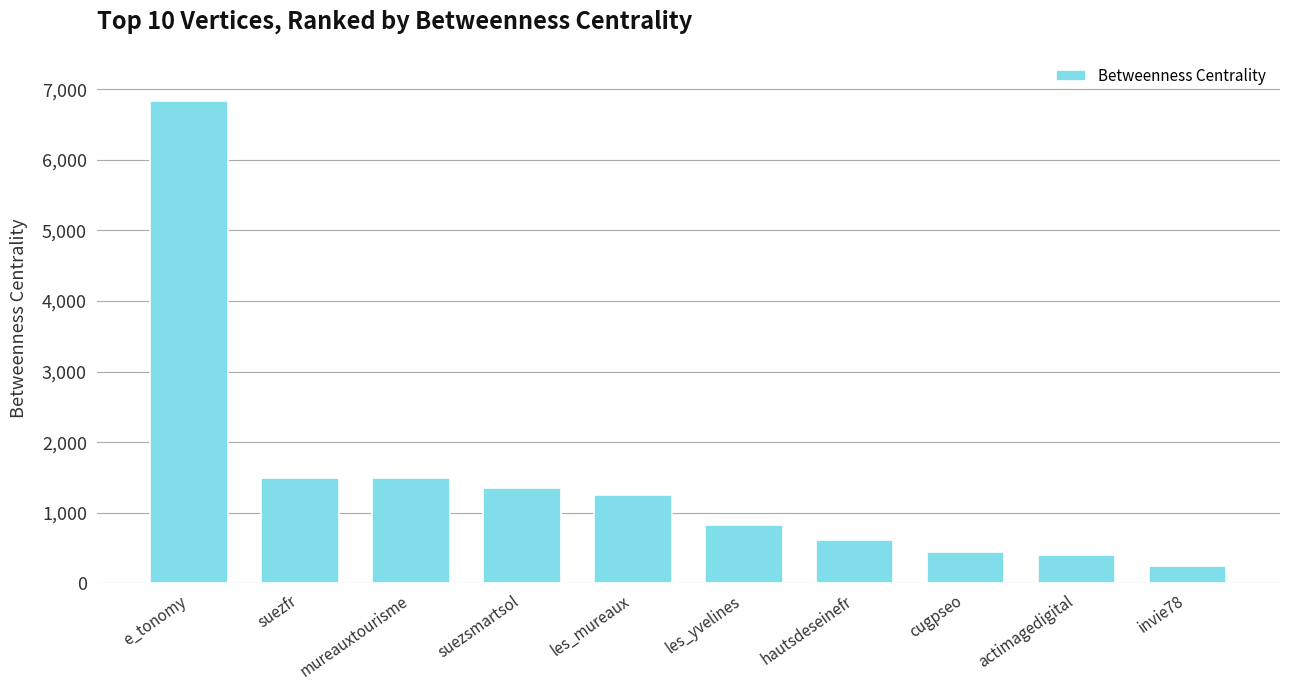

What value does the data have at les_mureaux?

1247.5